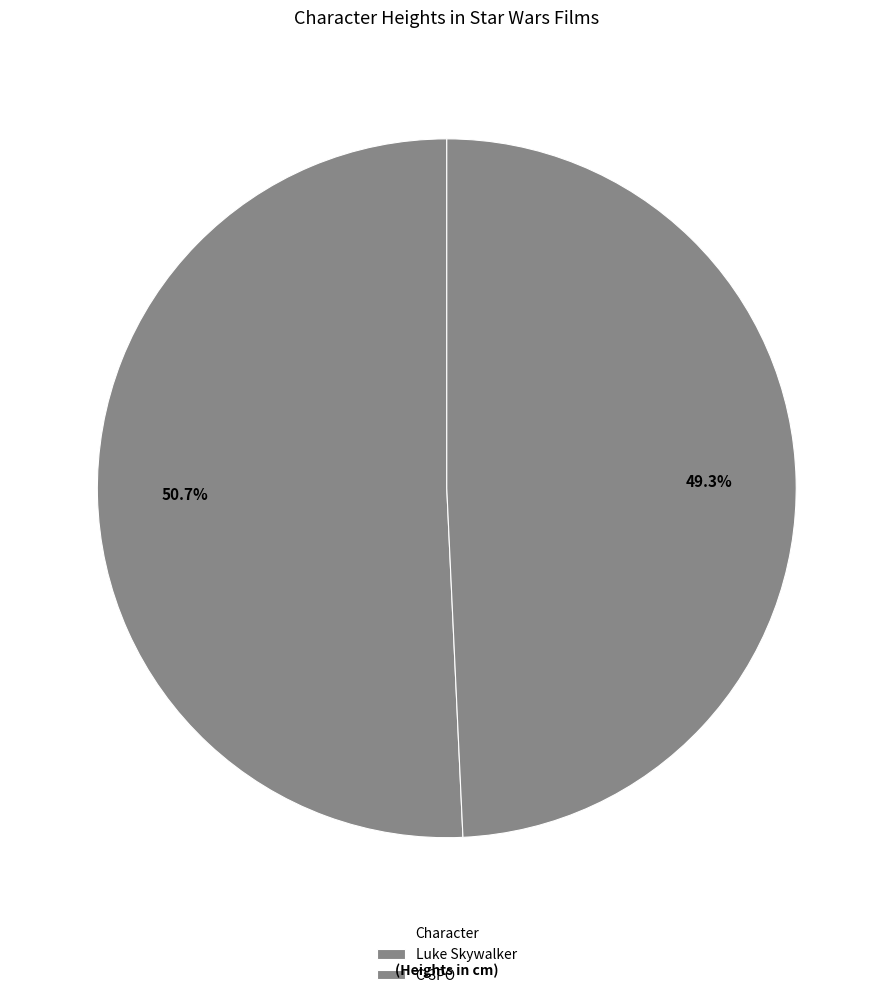

Count the number of slices in the pie.

2